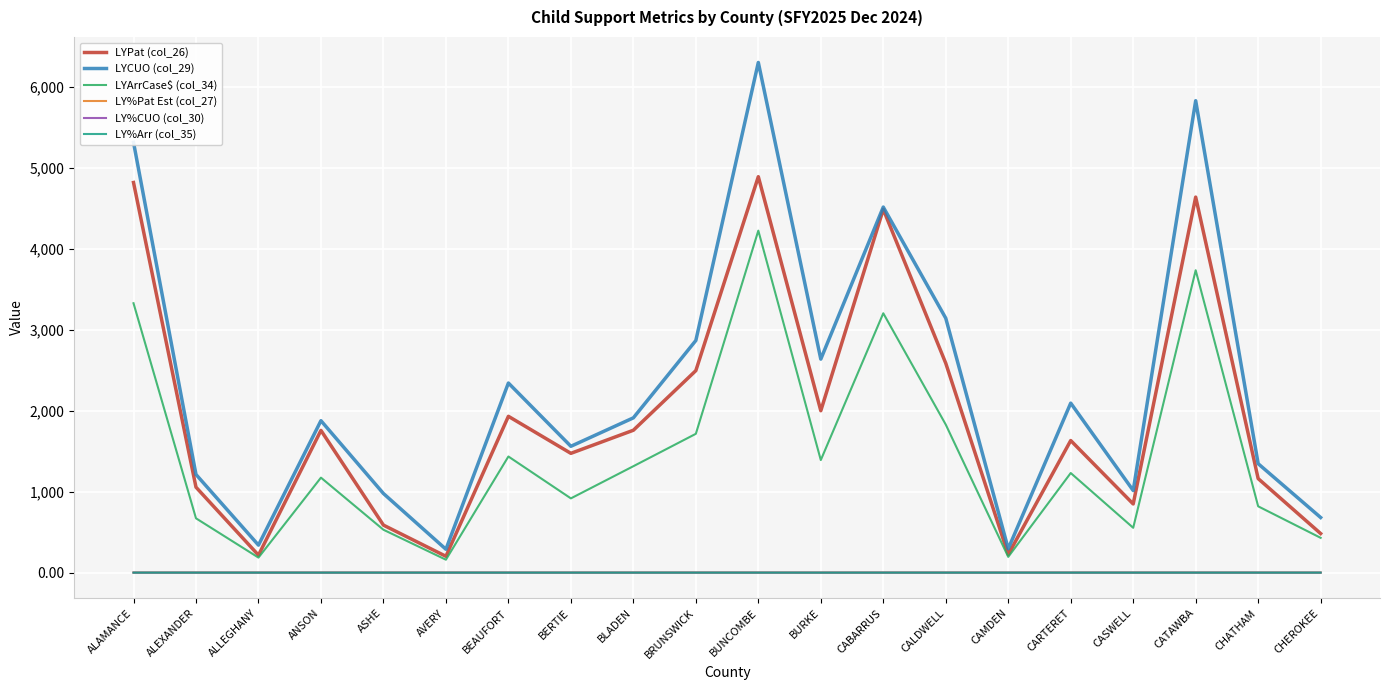

True or false: LY%CUO (col_30) and LYArrCase$ (col_34) intersect in this chart.

False